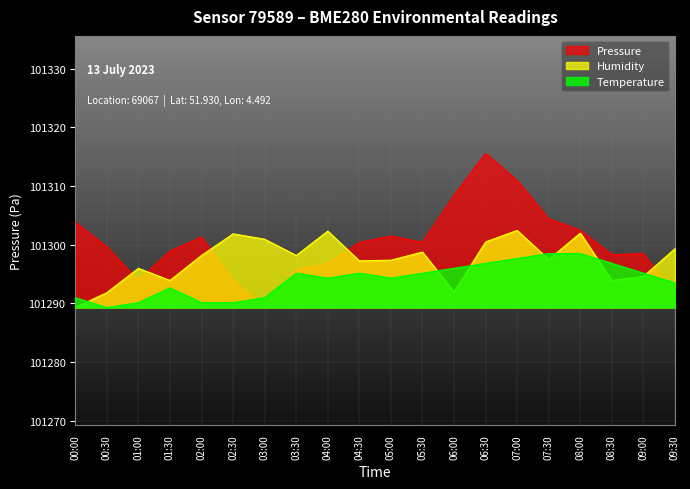

What is the label of the 2nd point from the left?

00:30